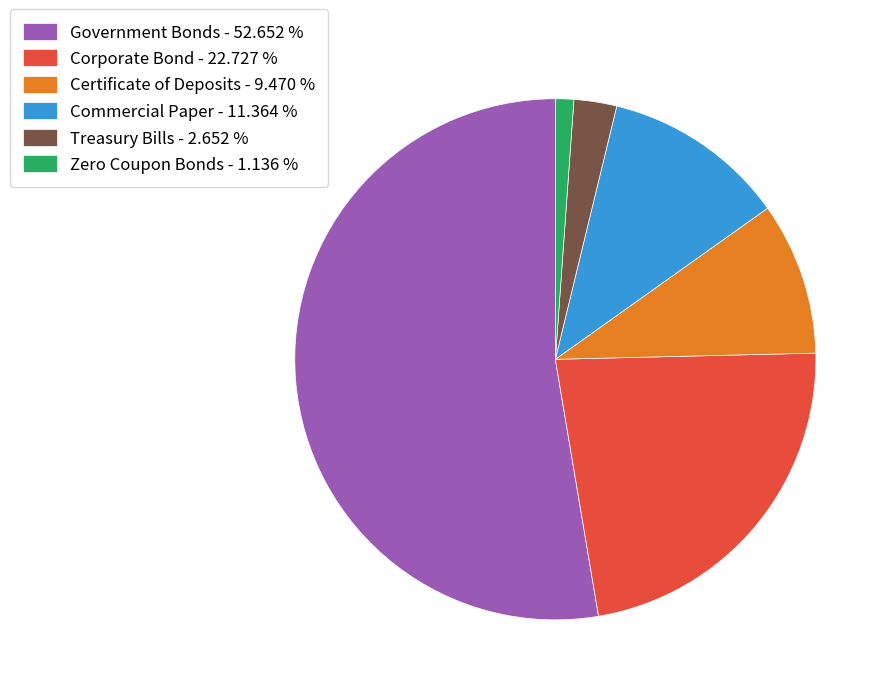

Is there any slice that represents more than half of the pie?

Yes